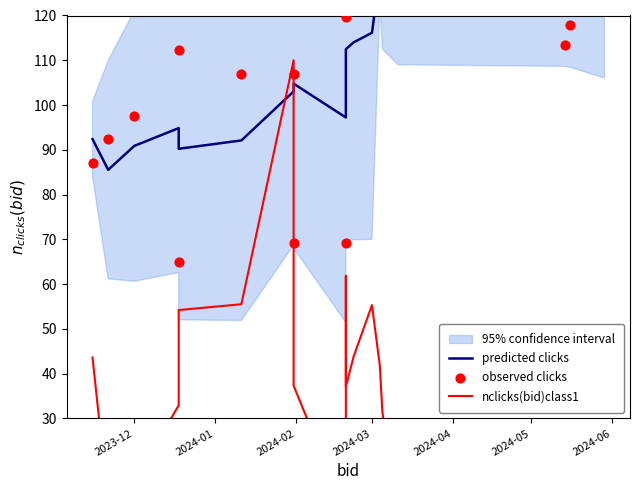

Which series has the largest total across all categories?

observed clicks